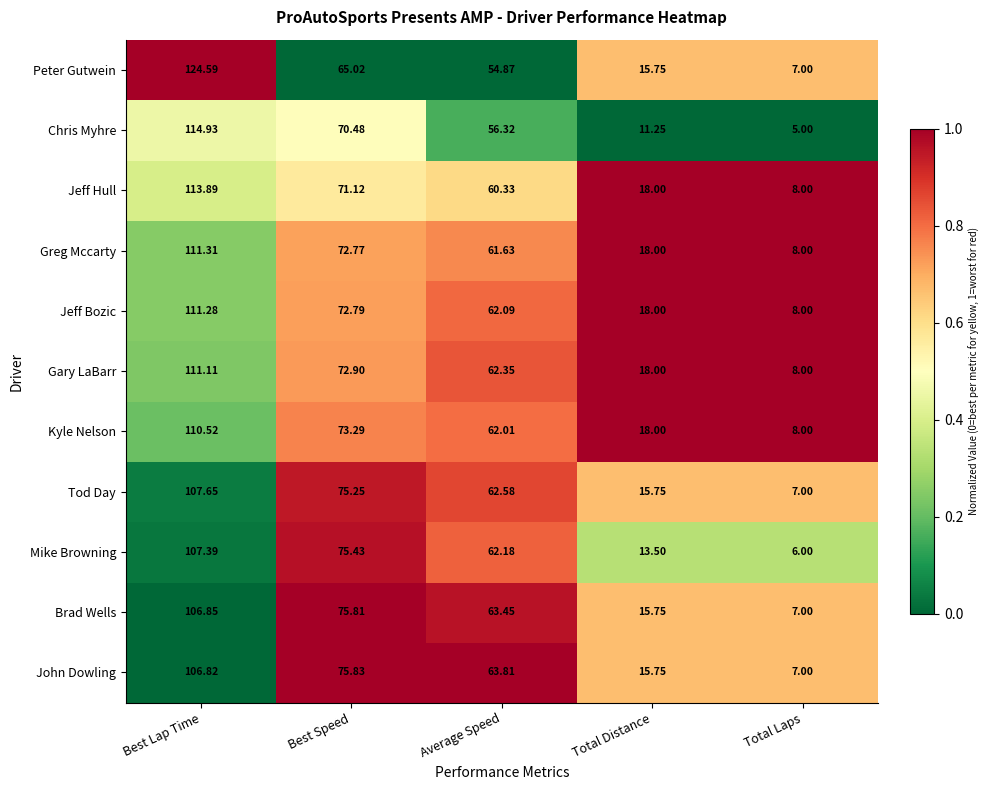

Where is Brad Wells nearest to the value 56?

Average Speed